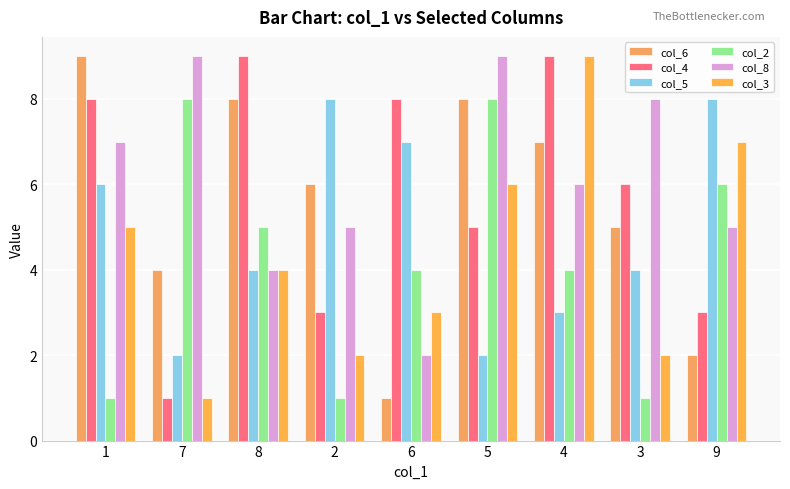

What are all the series names shown in the legend?

col_6, col_4, col_5, col_2, col_8, col_3